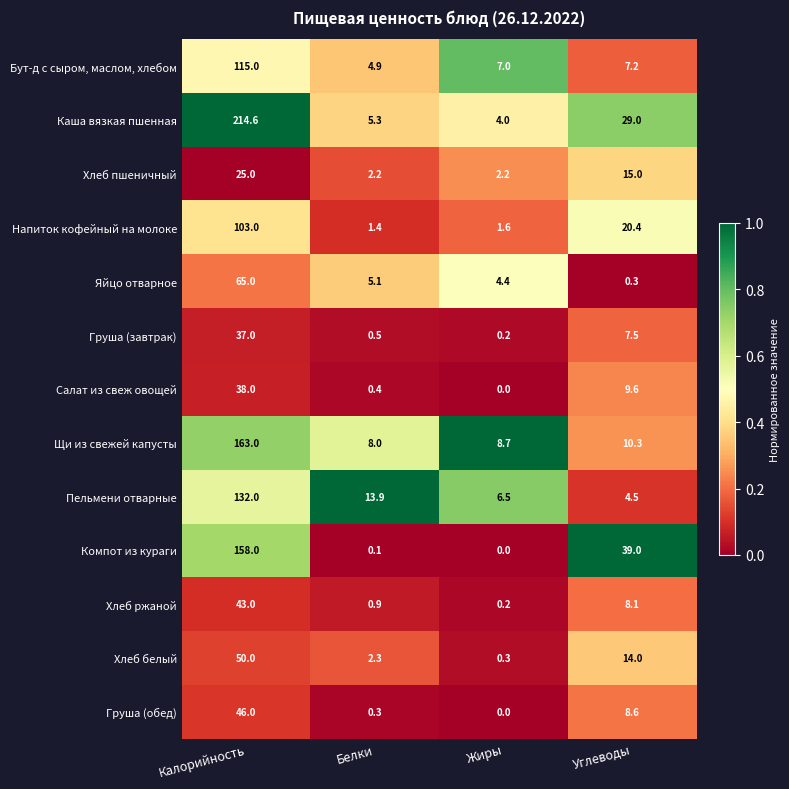

Which series changed the most between Жиры and Углеводы?

Компот из кураги